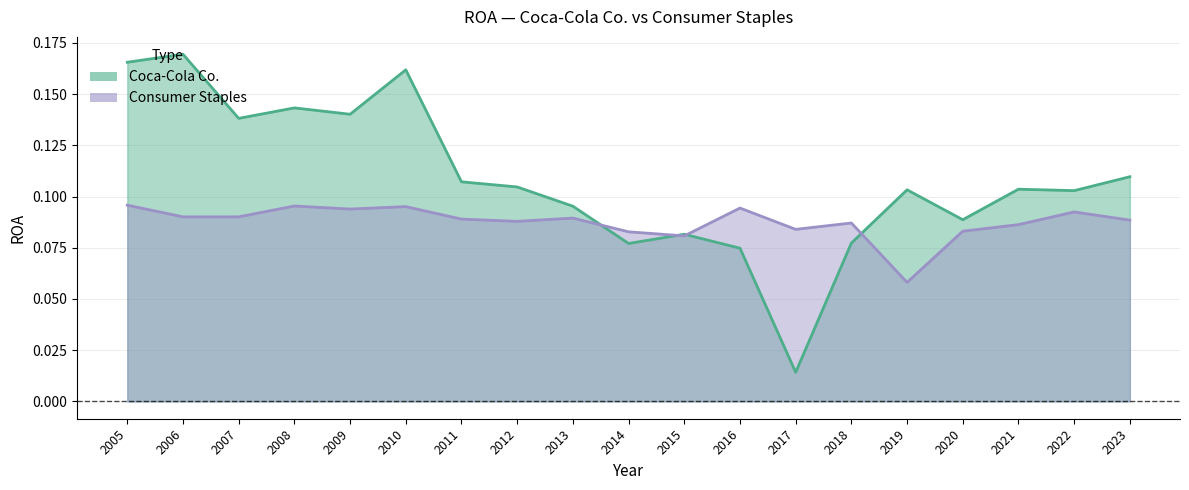

What is the greatest value displayed?

0.2